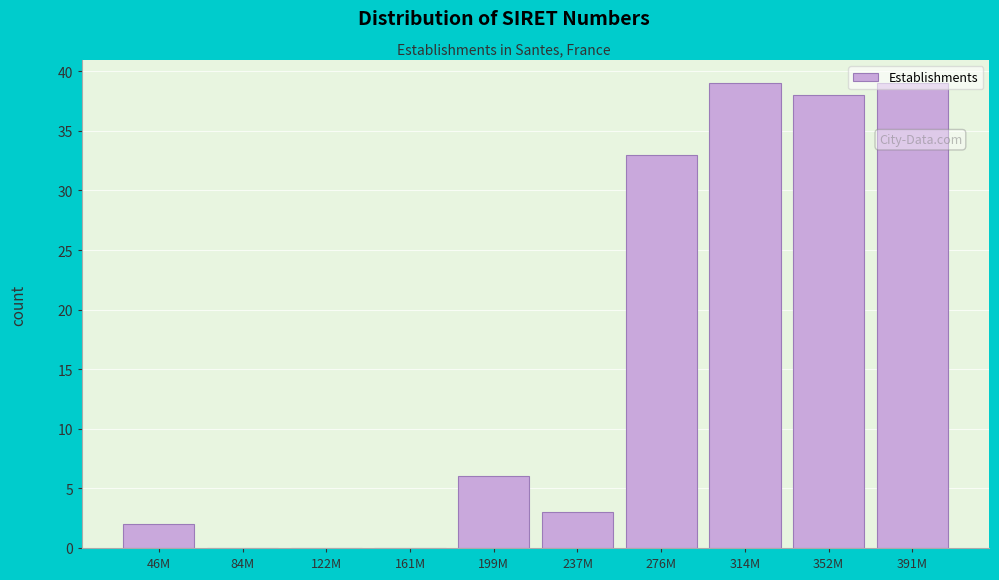

What is the sum of the values at 199M and 46M?

8